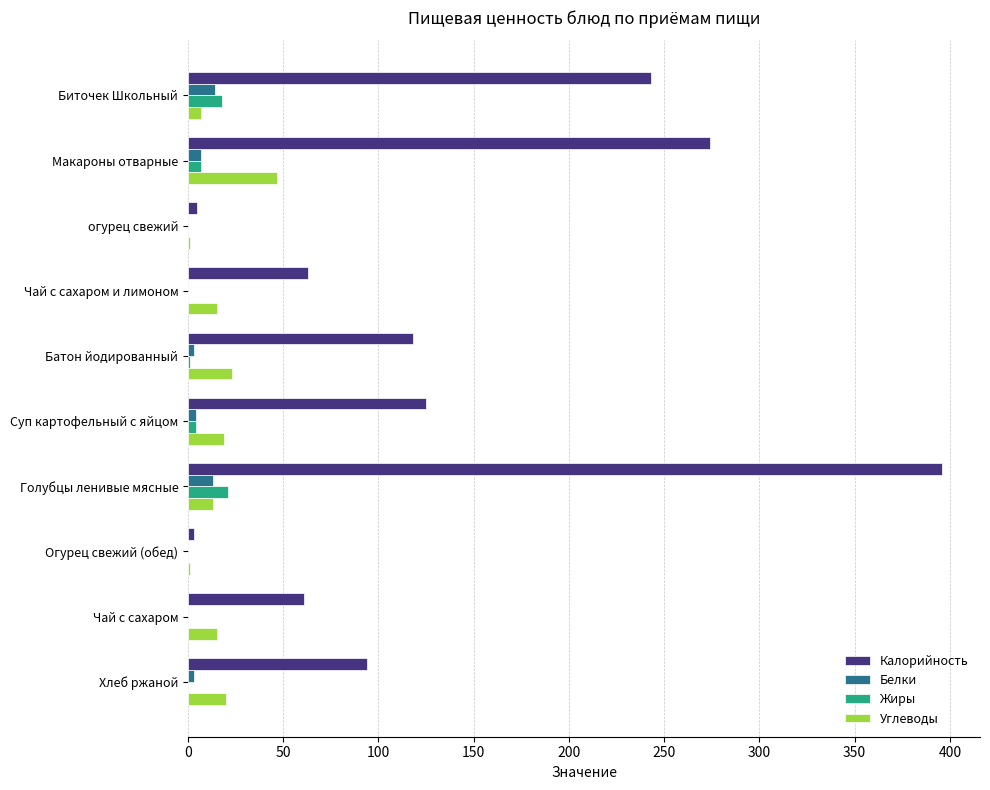

Which category has the highest value in the Калорийность series?

Голубцы ленивые мясные